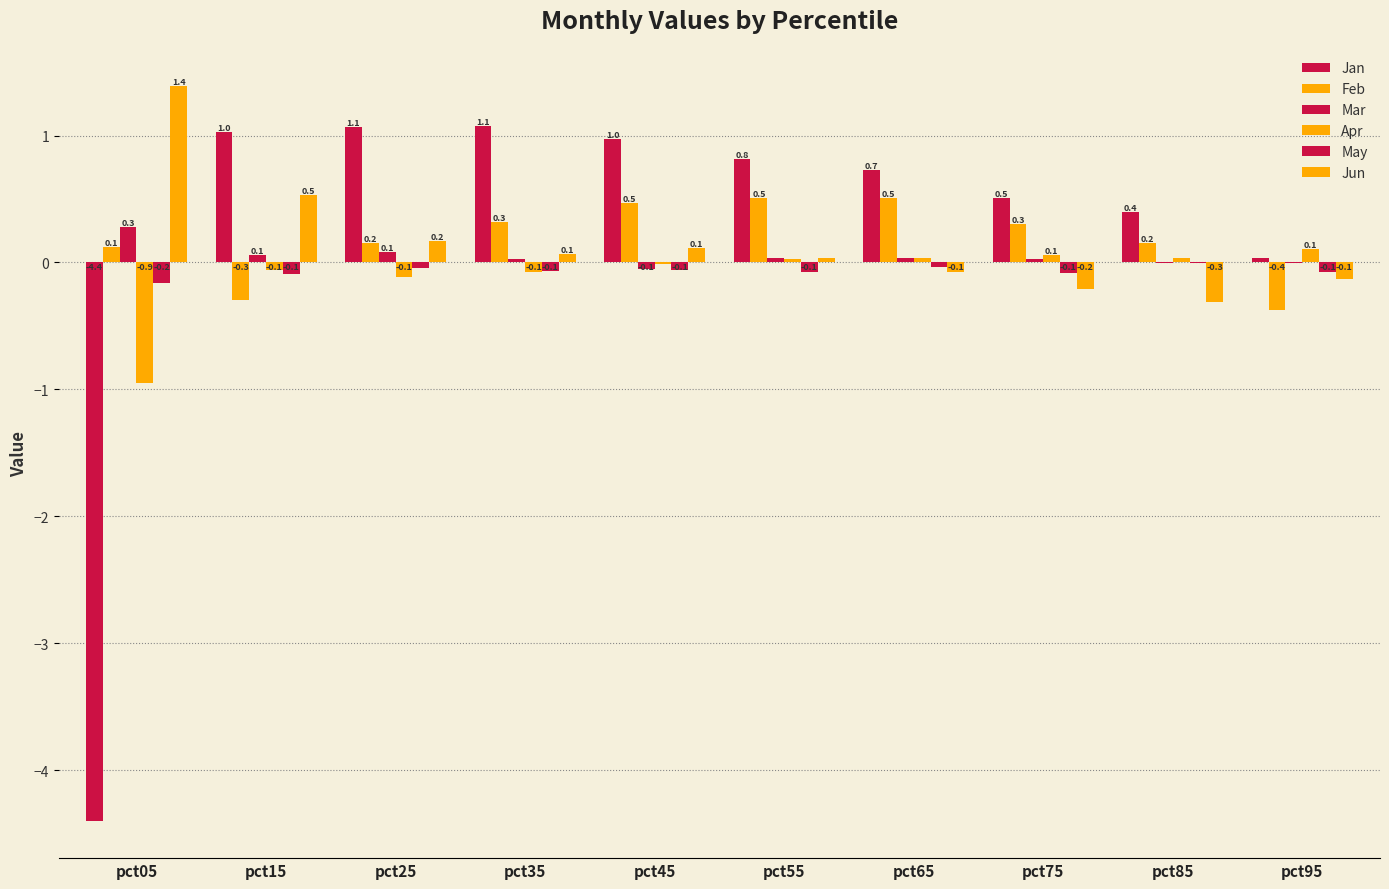

Count the number of categories in the chart.

10